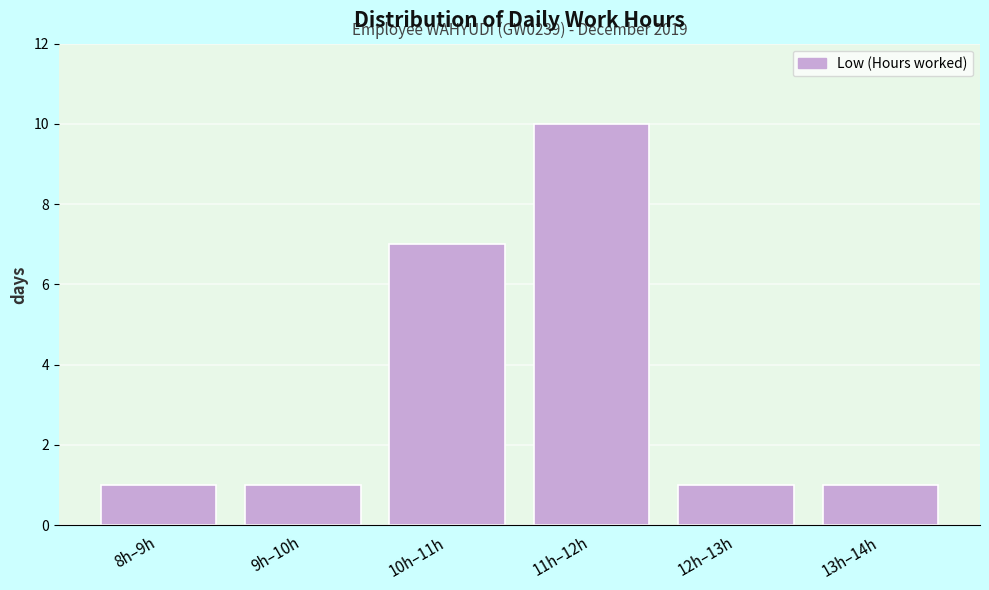

Reading left to right, what are all the values shown in this chart?

1	1	7	10	1	1